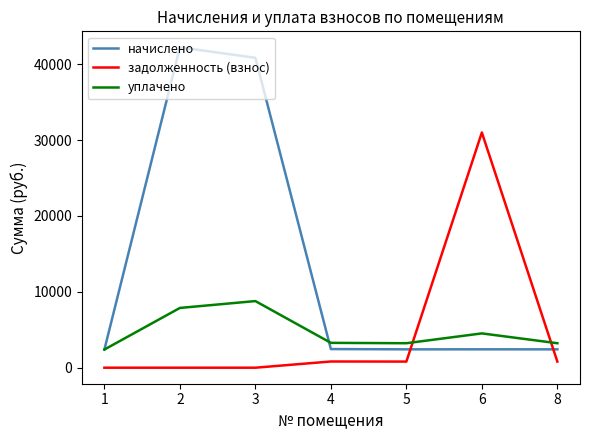

What is the difference between the начислено values at 1 and 3?

38447.4